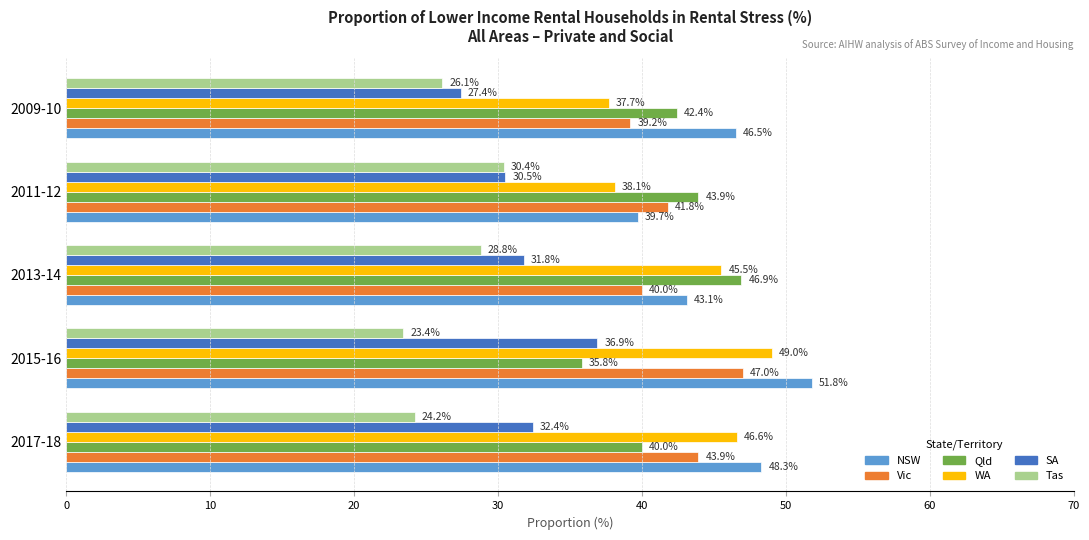

What is the sum of all SA values?

159.0